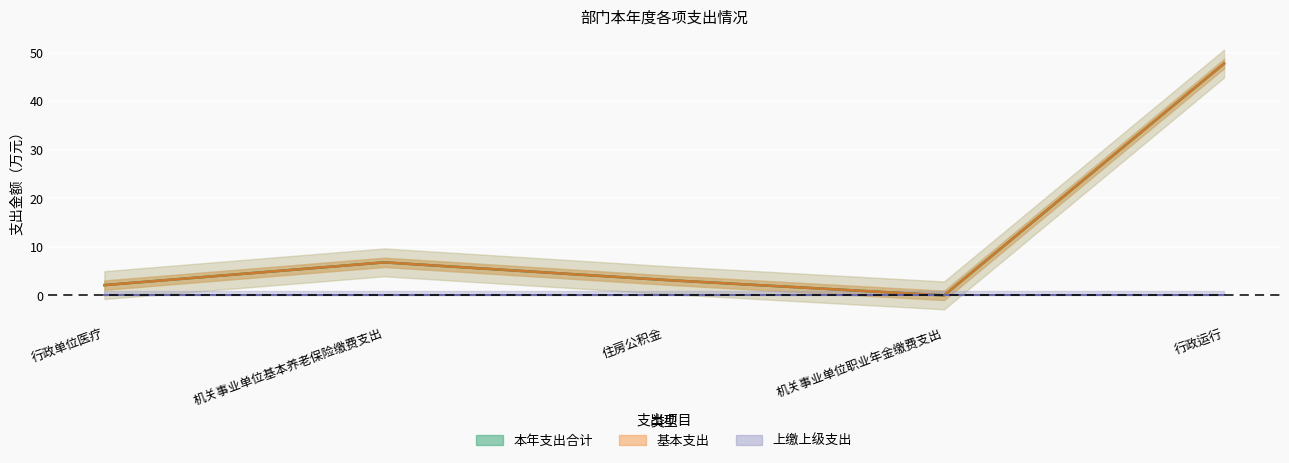

Is it true that 基本支出 equals 23.7 at 机关事业单位职业年金缴费支出?

False